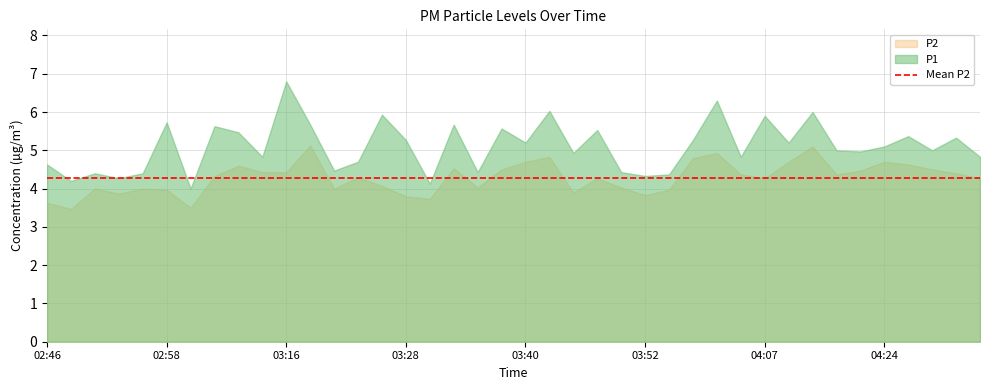

True or false: P2 has a value of 2.7 at 03:50.

False